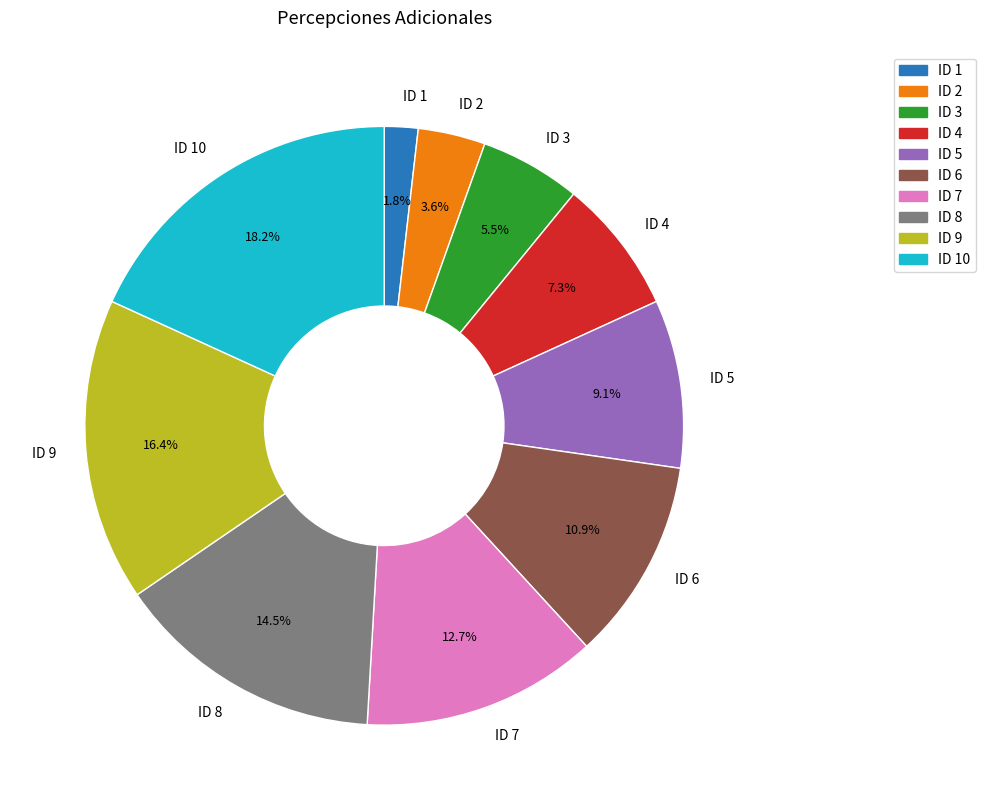

To the nearest percent, what is the average slice percentage?

10%